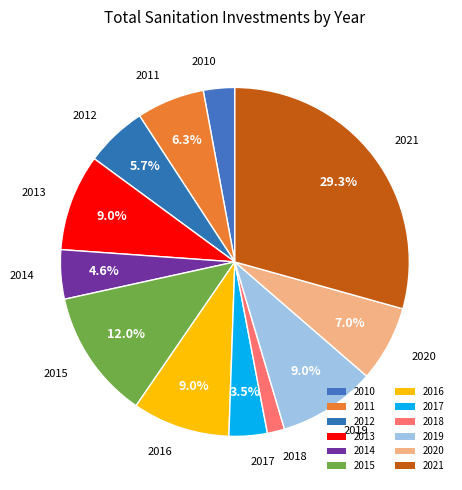

How many slices are in this pie chart?

12